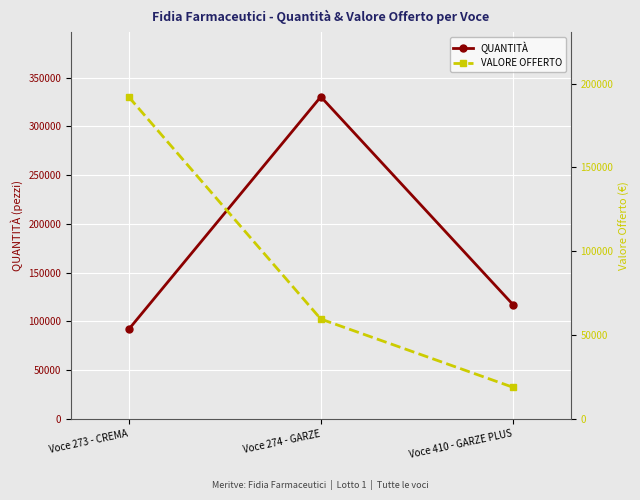

At how many categories does at least one series exceed 122205?

2